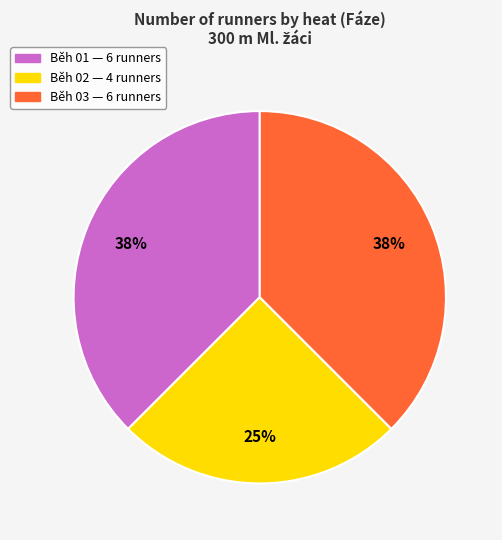

How many slices are in this pie chart?

3